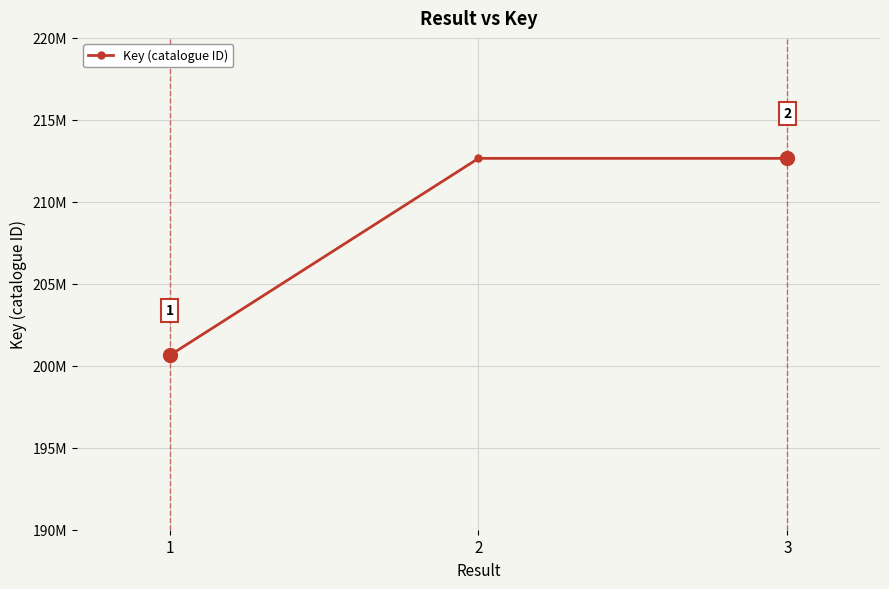

What is the value of the 1st point from the left?

200633249